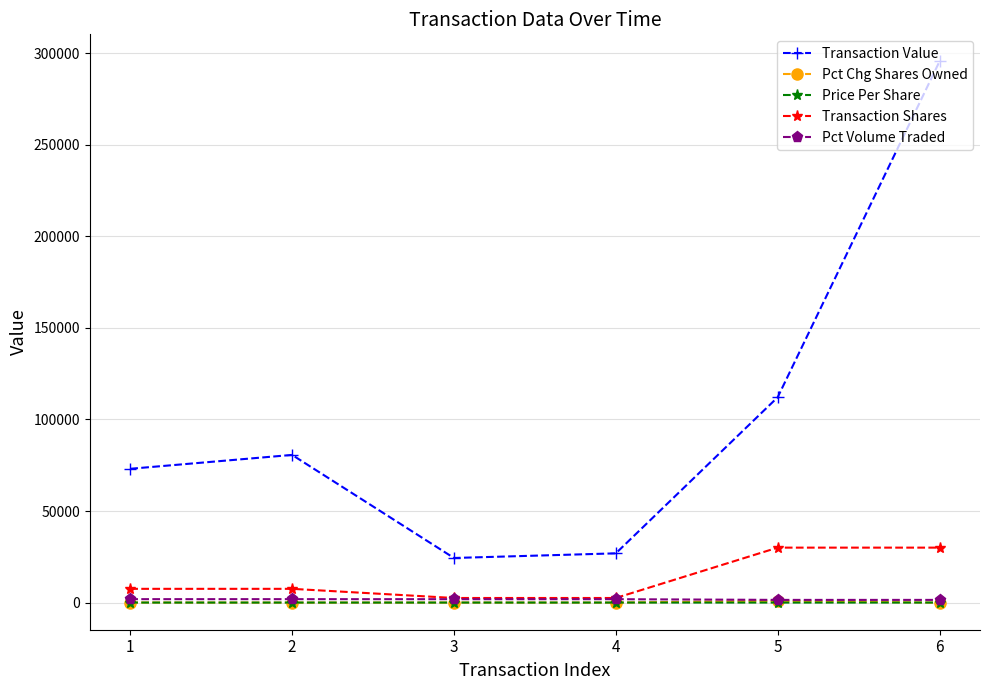

What is the minimum value for Transaction Value?

24350.0